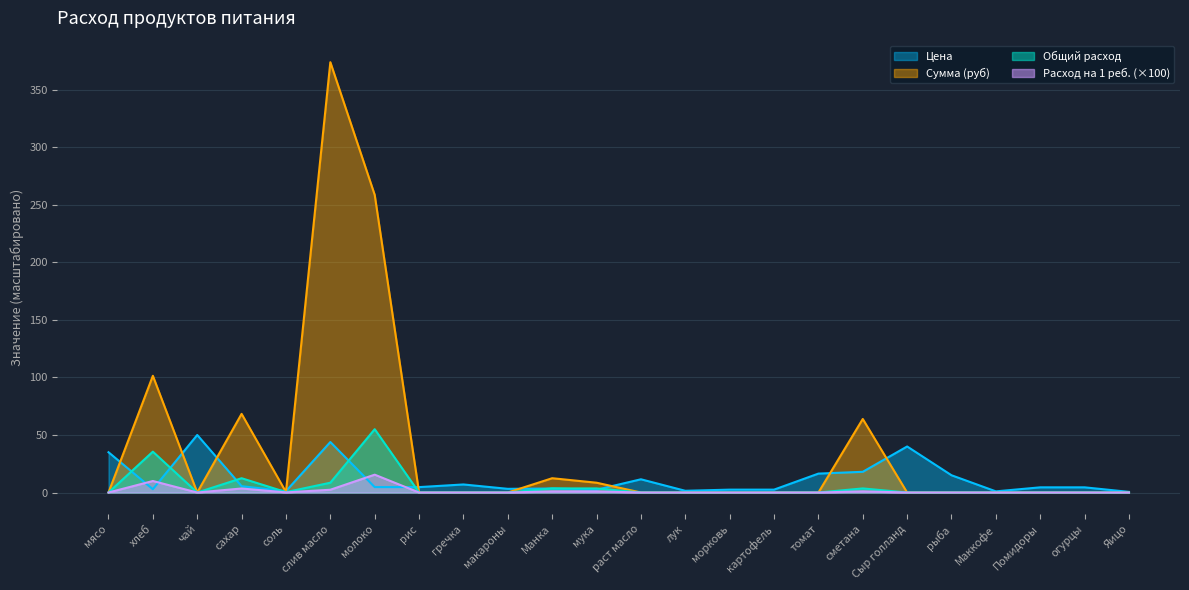

Which series has the largest total across all categories?

Сумма (руб)